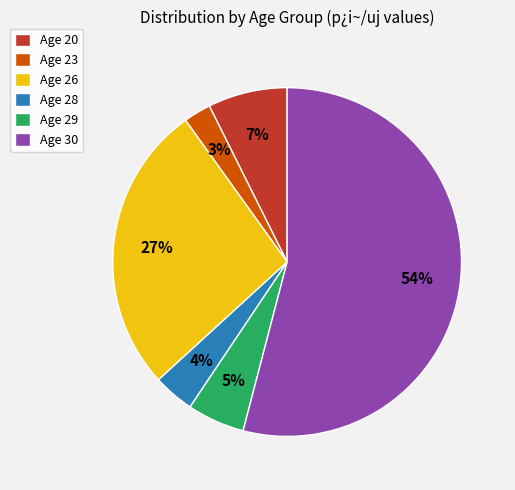

To the nearest percent, what is the difference between the Age 29 and Age 30 slice percentages?

49%